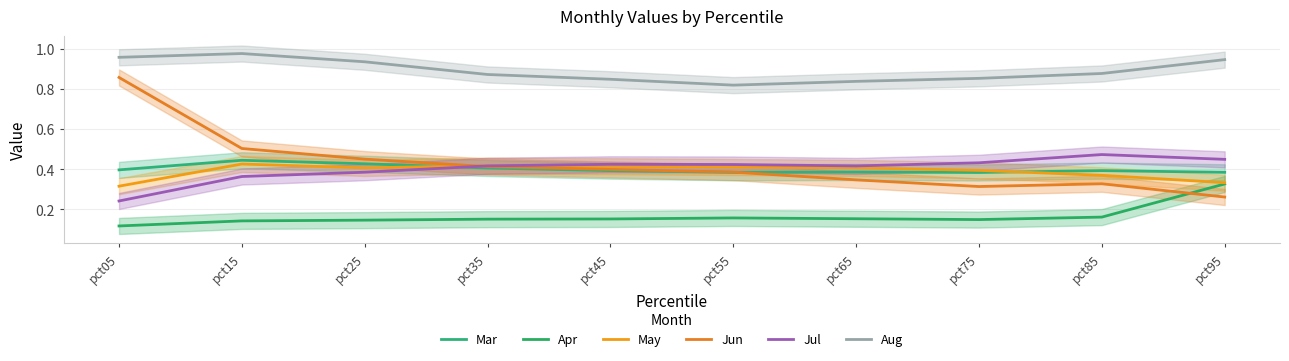

What is the greatest value displayed?

1.0